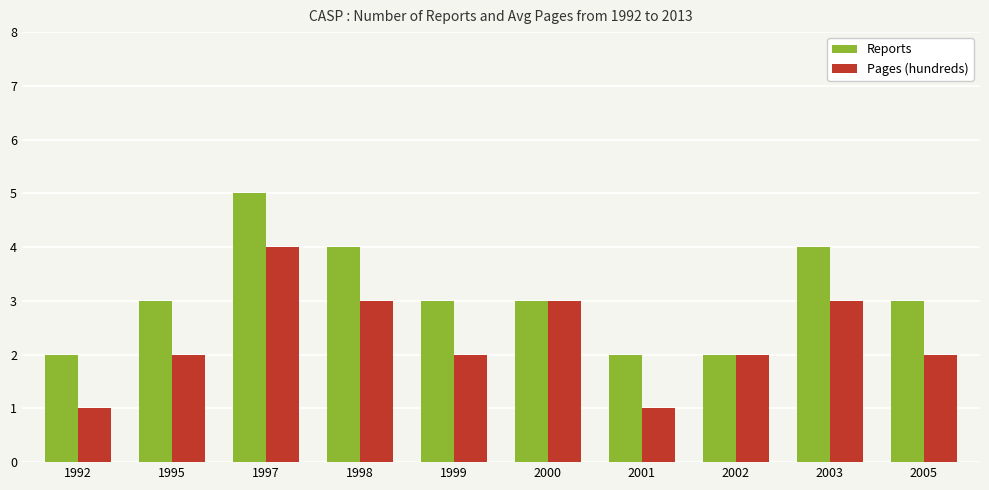

What is the value of the Reports bar at the 3rd from the left?

5